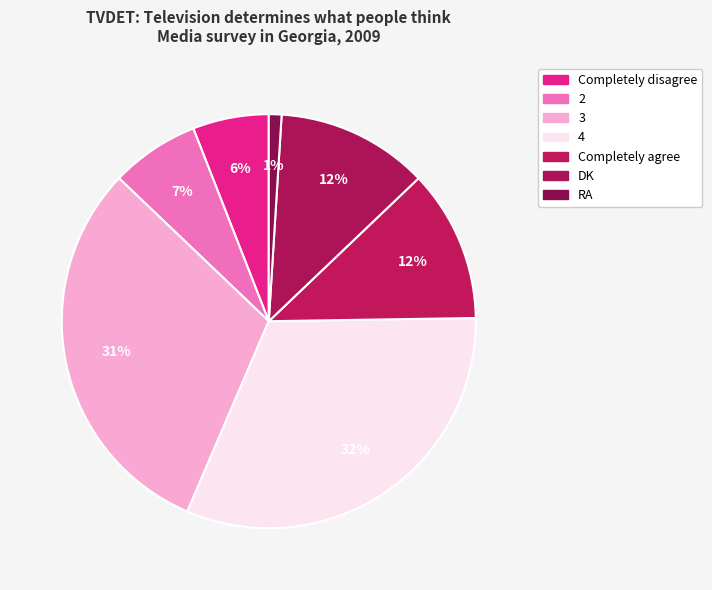

Which has a higher value, 2 or DK?

DK